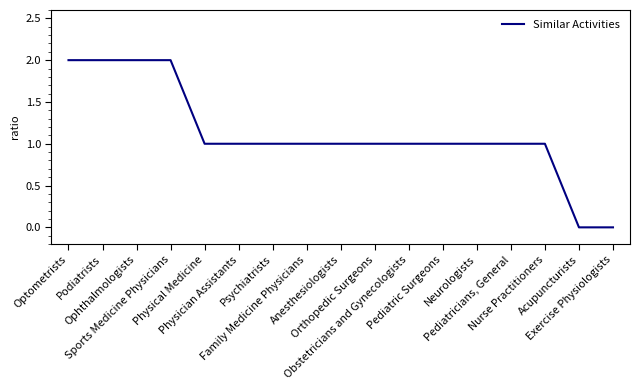

What is the greatest value displayed?

2